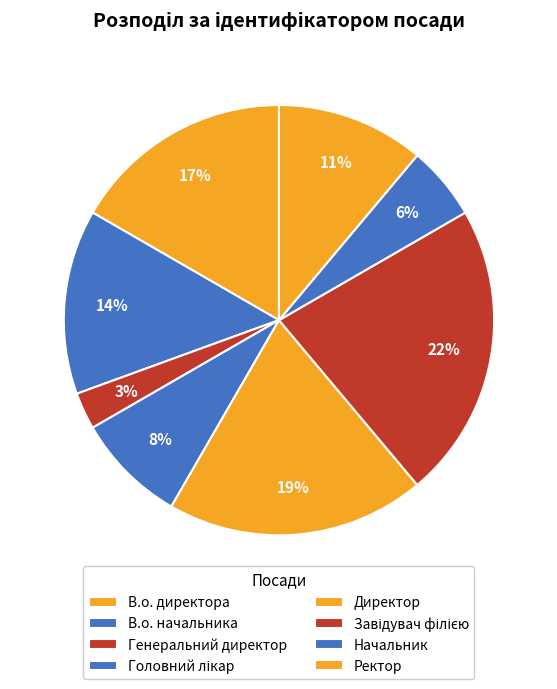

Is there any slice that represents more than half of the pie?

No